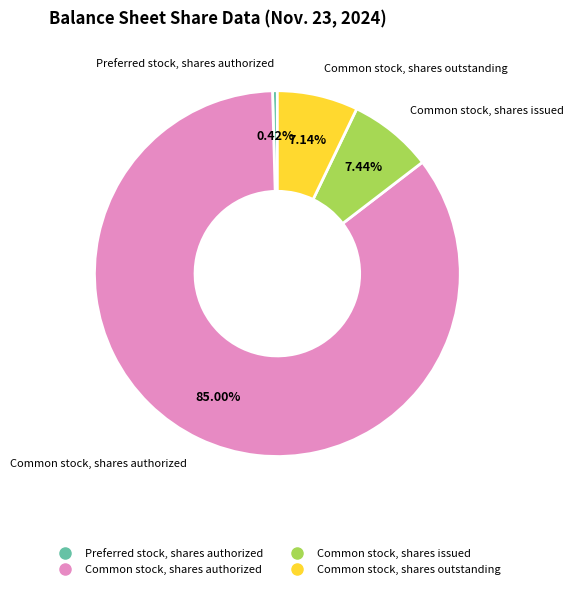

Is there a majority slice in this chart?

Yes